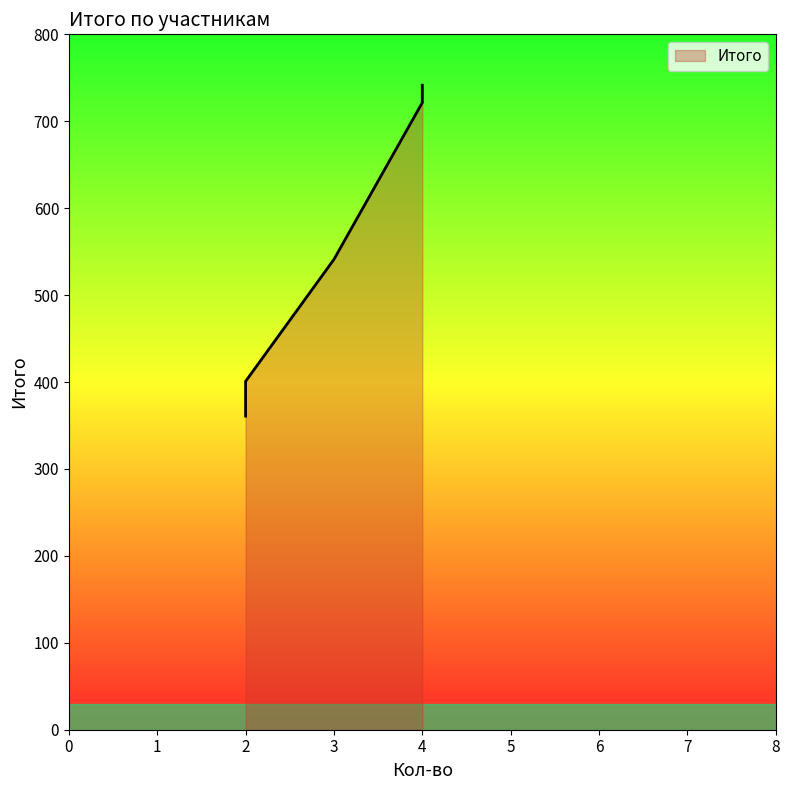

Reading right to left, list all the values displayed in this chart.

541.1	380.8	360.7	741.5	380.8	721.5	400.8